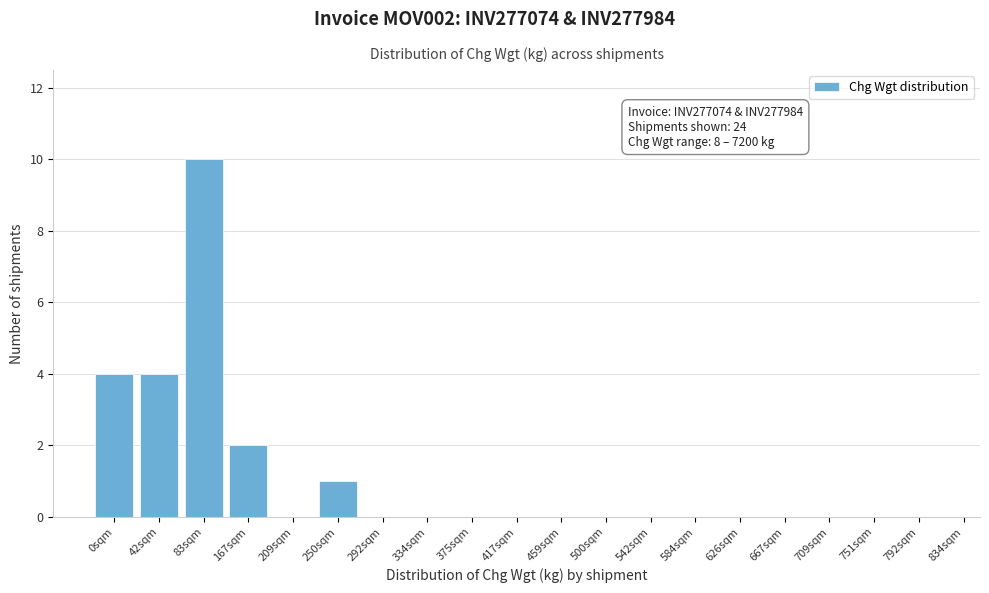

Reading right to left, extract all data points from this chart.

792sqm=0	751sqm=0	709sqm=0	667sqm=0	626sqm=0	584sqm=0	542sqm=0	500sqm=0	459sqm=0	417sqm=0	375sqm=0	334sqm=0	292sqm=0	250sqm=1	209sqm=0	167sqm=2	83sqm=10	42sqm=4	0sqm=4